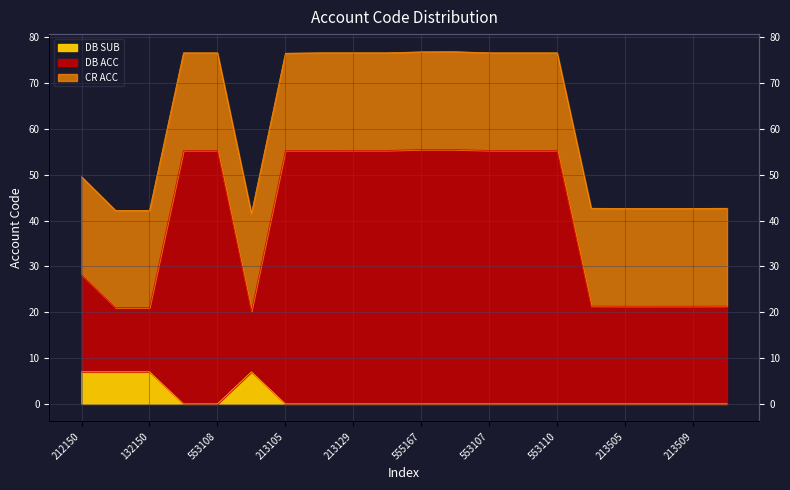

Which series has the largest range (max minus min)?

DB ACC